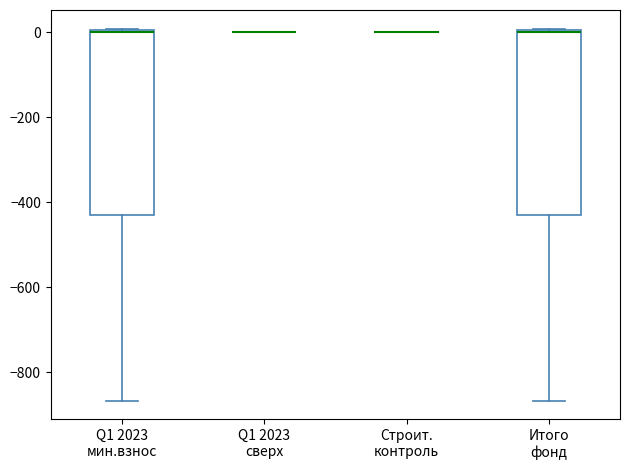

Reading left to right, read every box against the y-axis: the position of its median line, the range the box covers, and the ends of its whiskers. The values are not printed on the chart, so give them approximately, as read against the axis.

Q1 2023 мин.взнос: median 0, box -420 to 0, whiskers -860 to 0
Q1 2023 сверх: box collapsed to a line at 0, whiskers 0 to 0
Строит. контроль: box collapsed to a line at 0, whiskers 0 to 0
Итого фонд: median 0, box -420 to 0, whiskers -860 to 0